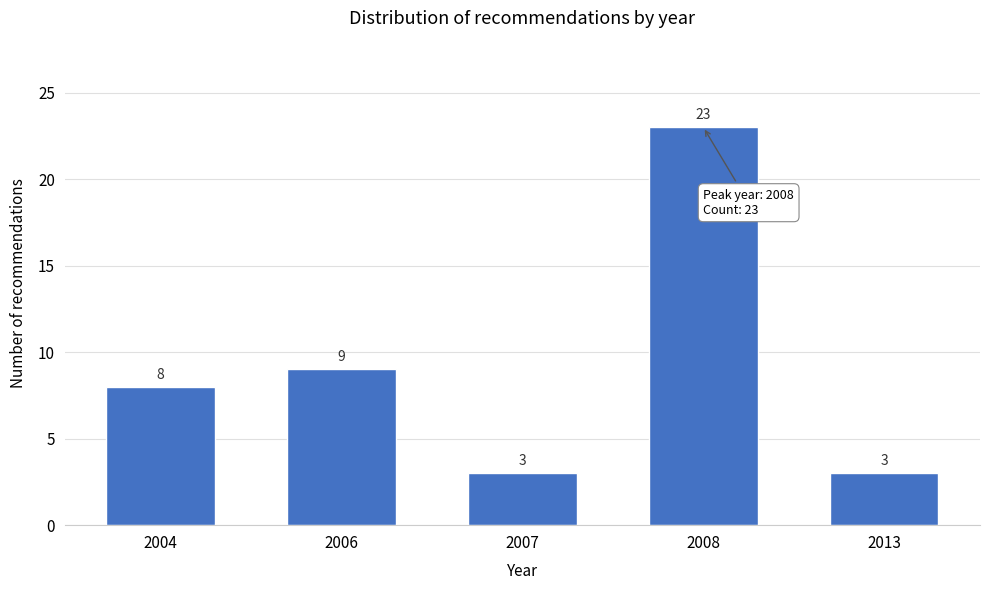

Reading left to right, transcribe all the data shown in this chart.

2004=8	2006=9	2007=3	2008=23	2013=3